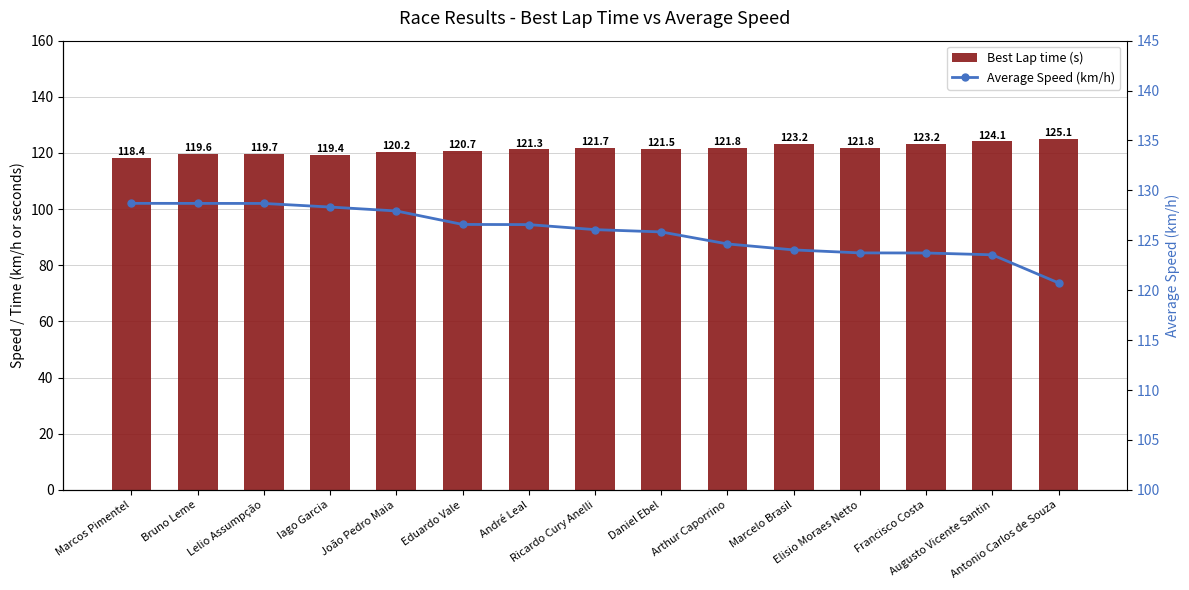

What is the difference between the second highest and second lowest values in the Average Speed (km/h) series?

5.2